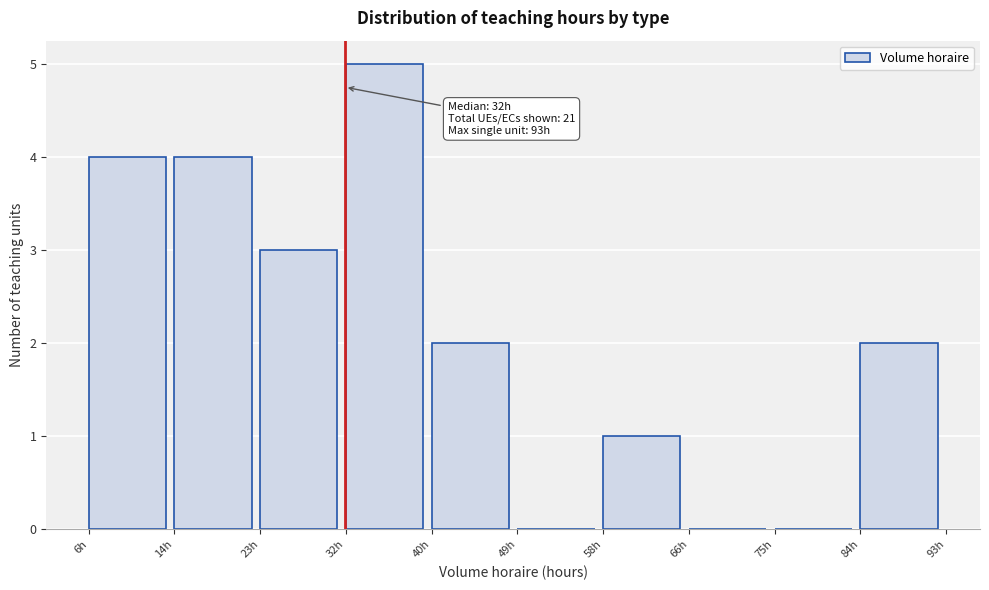

Over which range of the x-axis is the bar tallest?

32.1 to 40.8